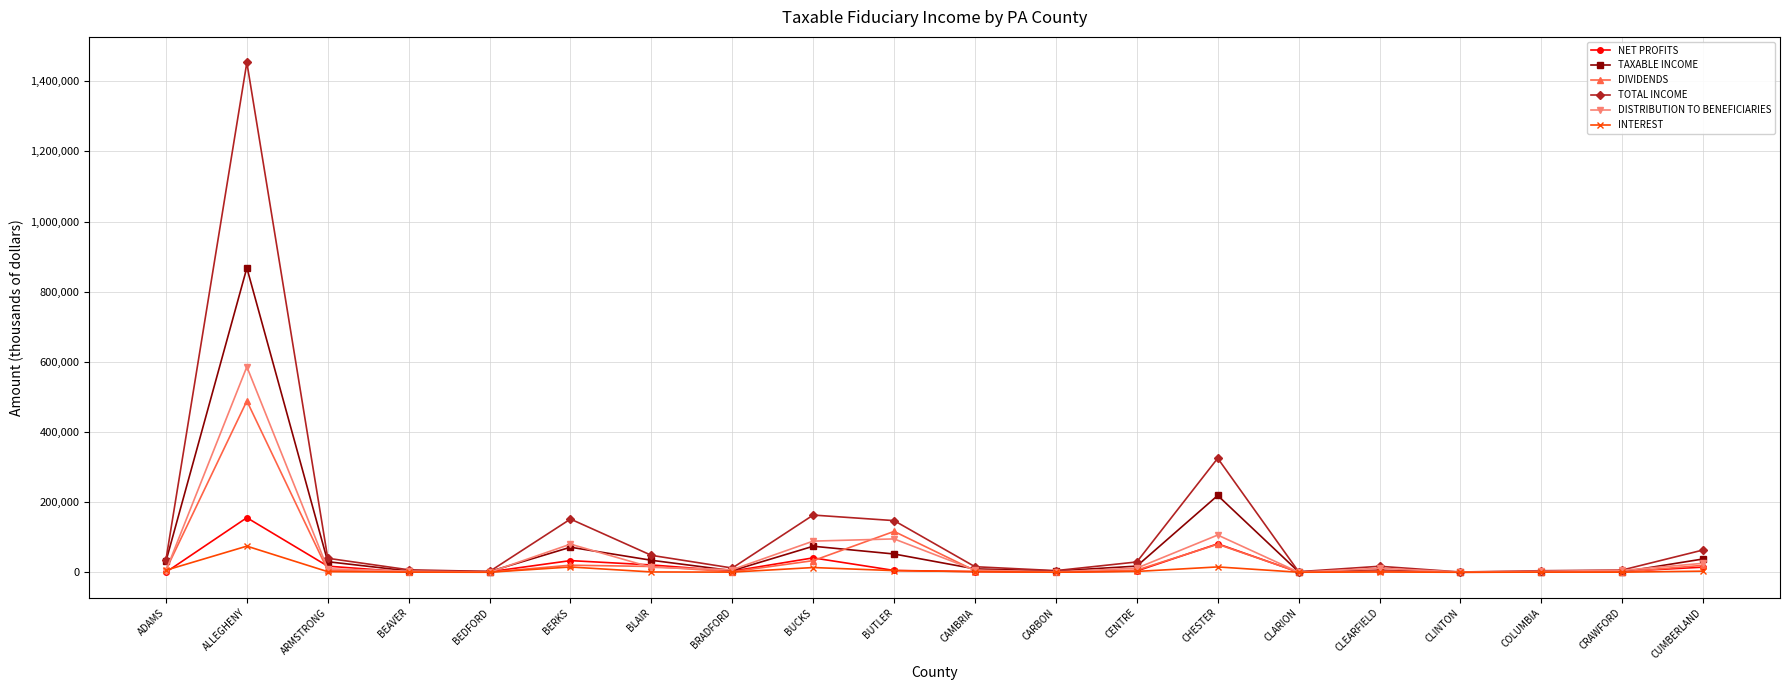

At which category is the sum across all series the highest?

ALLEGHENY